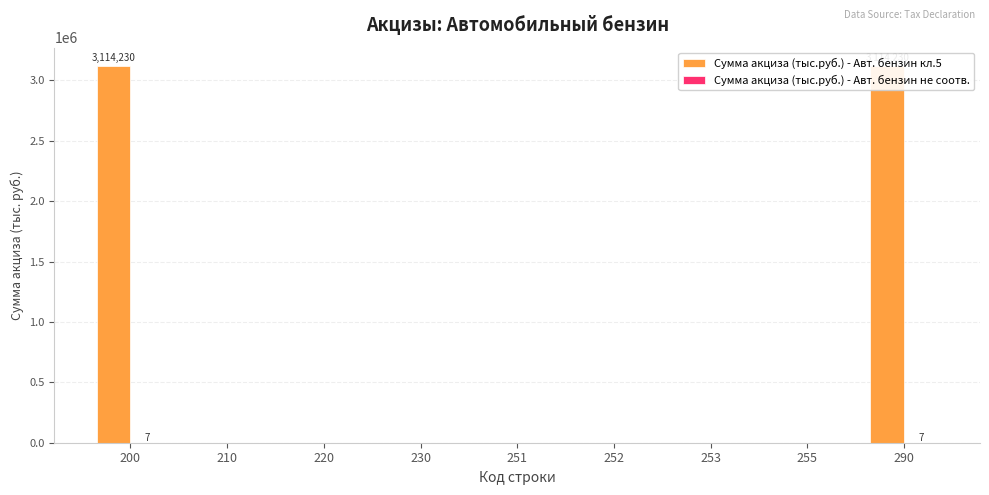

What is the value of the Сумма акциза (тыс.руб.) - Авт. бензин не соотв. bar at the 1st from the left?

7